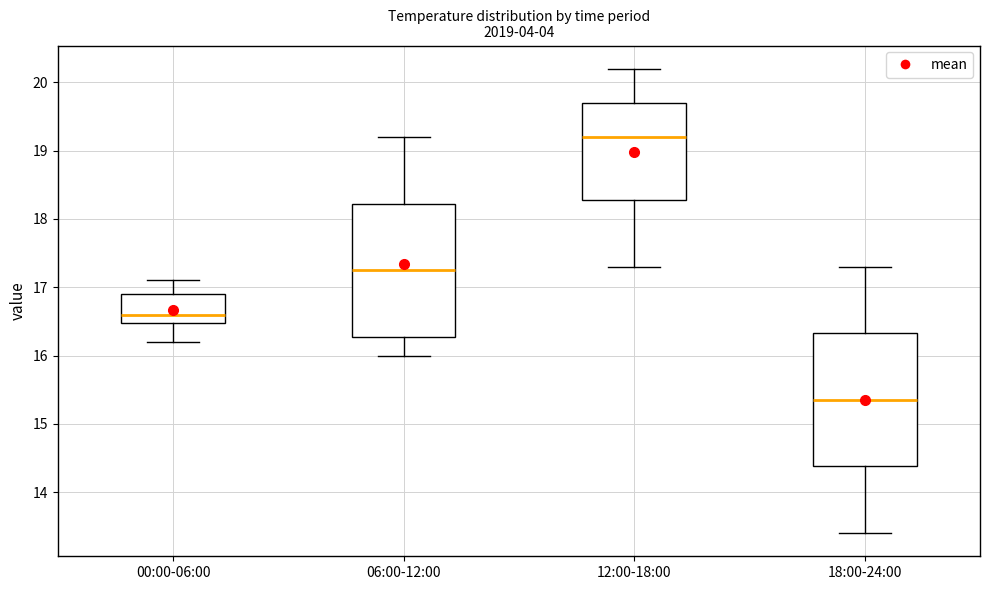

Where does the median line of the box for 06:00-12:00 sit on the y-axis? The values are not printed on the chart, so give them approximately, as read against the axis.

17.3